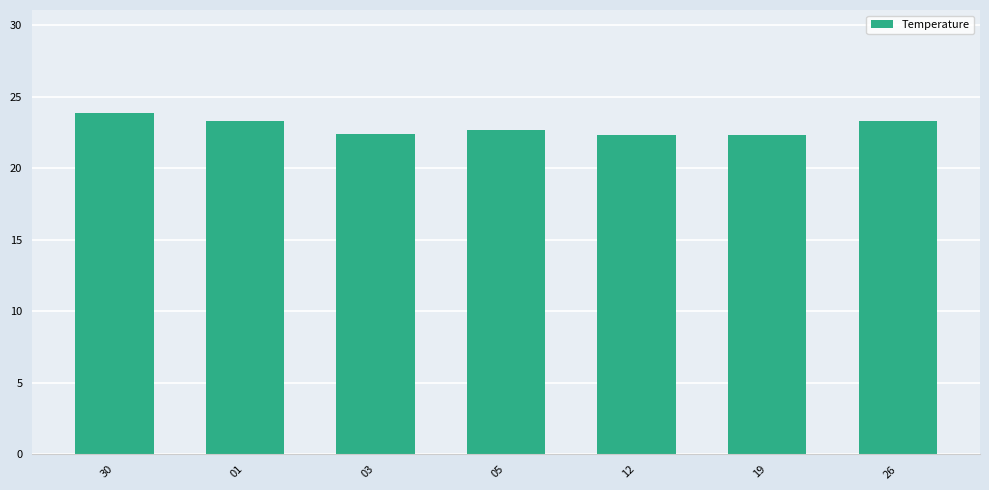

Count the values in the range 22 to 23.

4